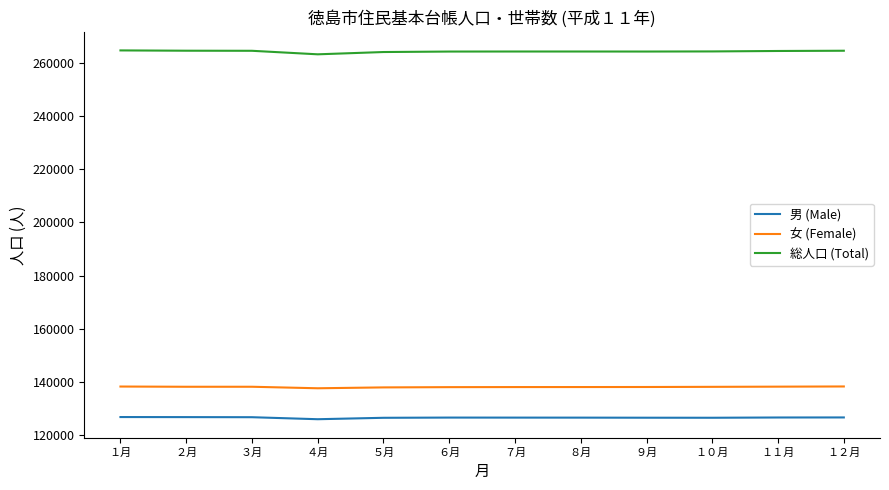

Does the chart display data point markers on the line(s)?

No